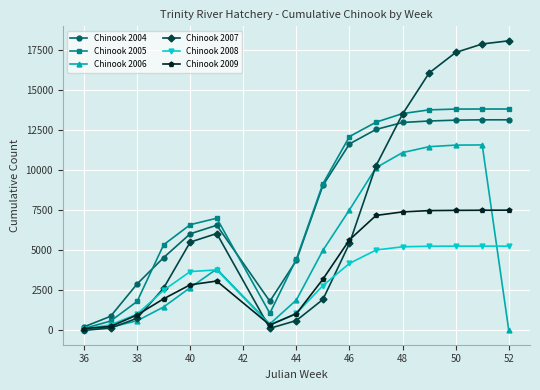

At how many categories does at least one series exceed 22?

16